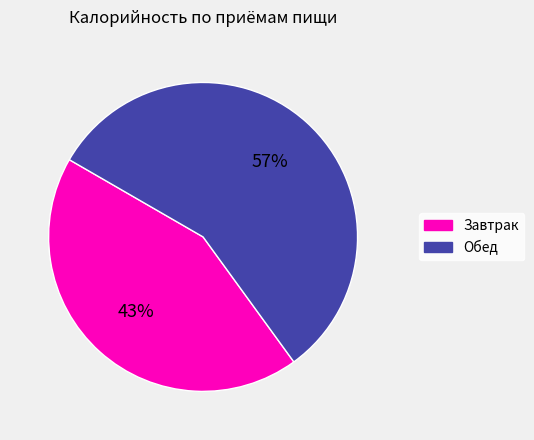

Which category accounts for the majority?

Обед